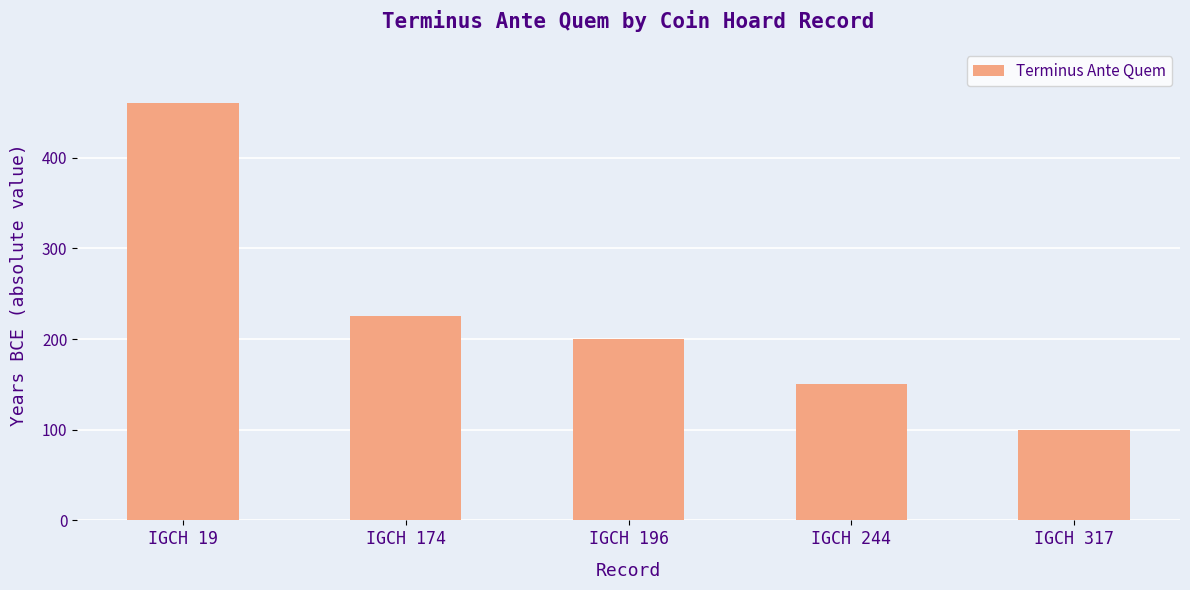

What is the difference between the maximum and minimum values?

360